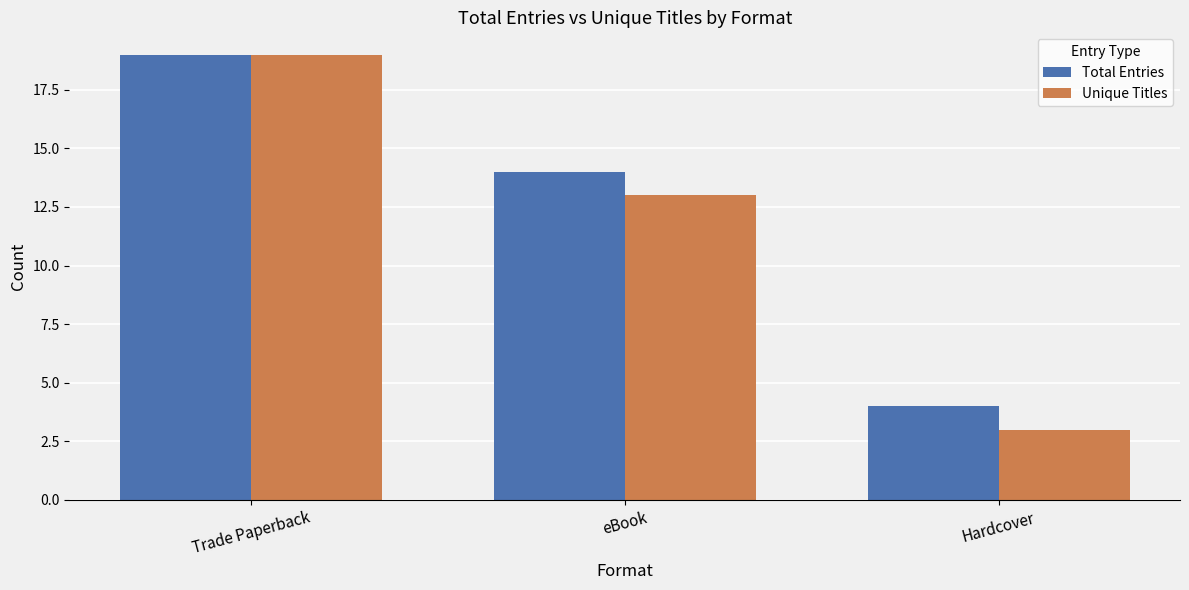

What is the spread (max minus min) of values at Hardcover?

1